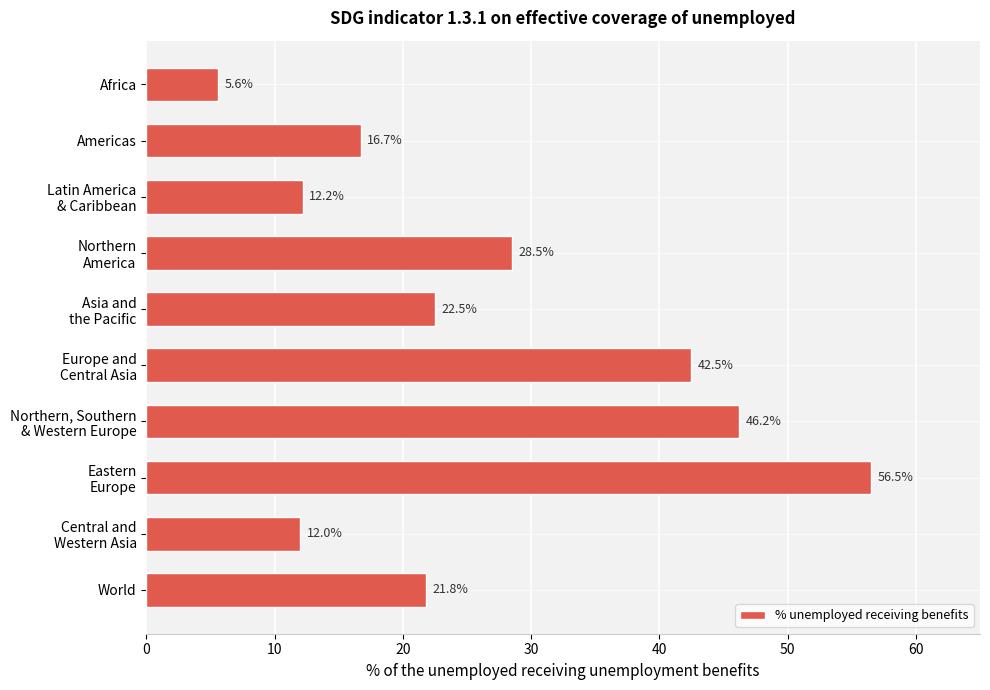

At which category does the chart reach its peak across all series?

Eastern
Europe